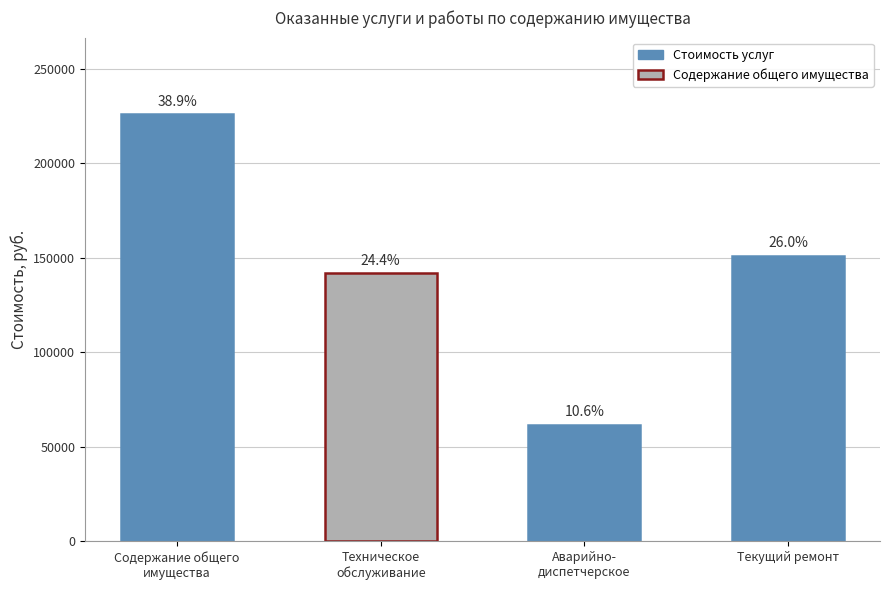

What is the change in value from Аварийно-диспетчерское обслуживание to Текущий ремонт общего имущества?

+89399.7